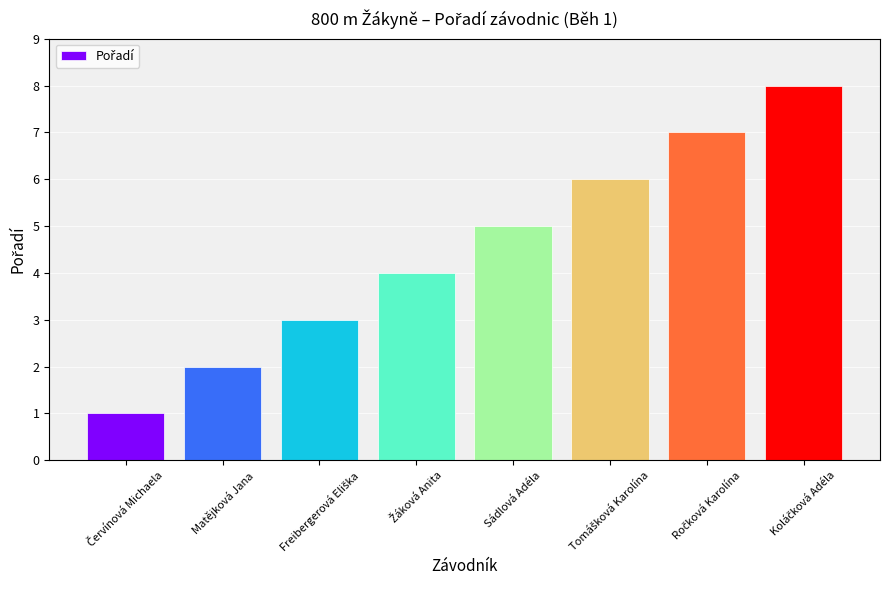

What is the difference between the maximum and minimum values?

7